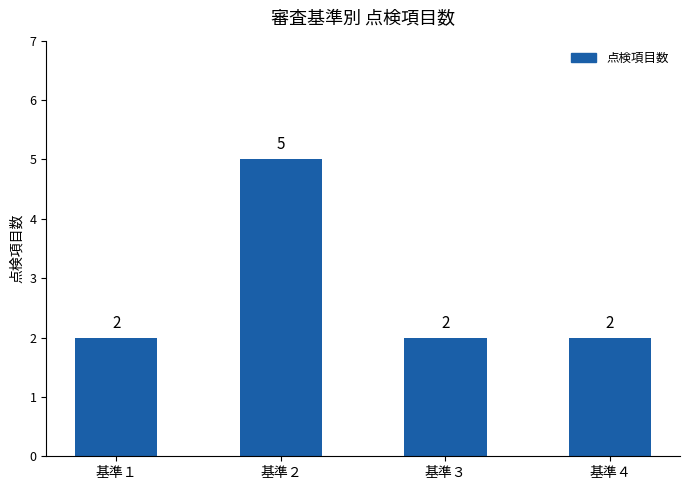

What is the difference between the values at 基準２ and 基準３?

3